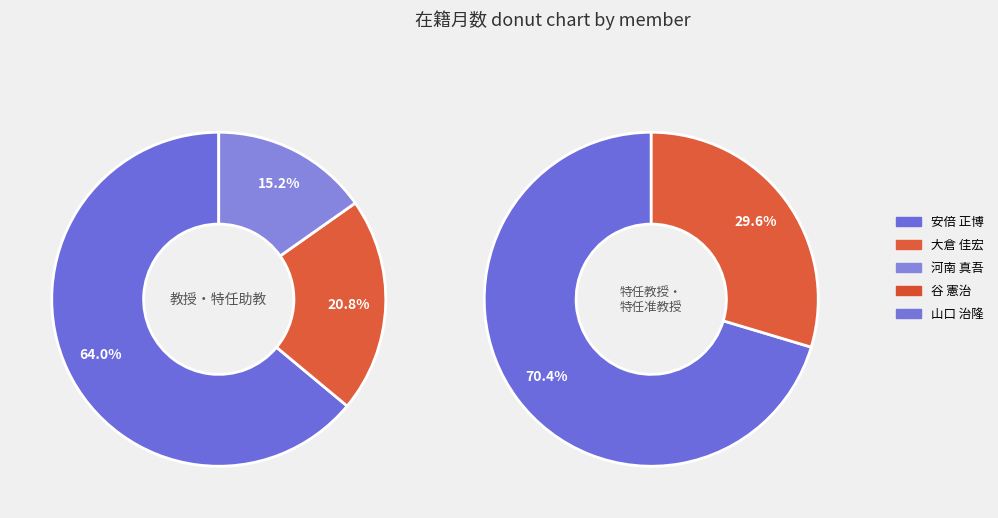

Does 山口 治隆 represent more than half of the total?

No